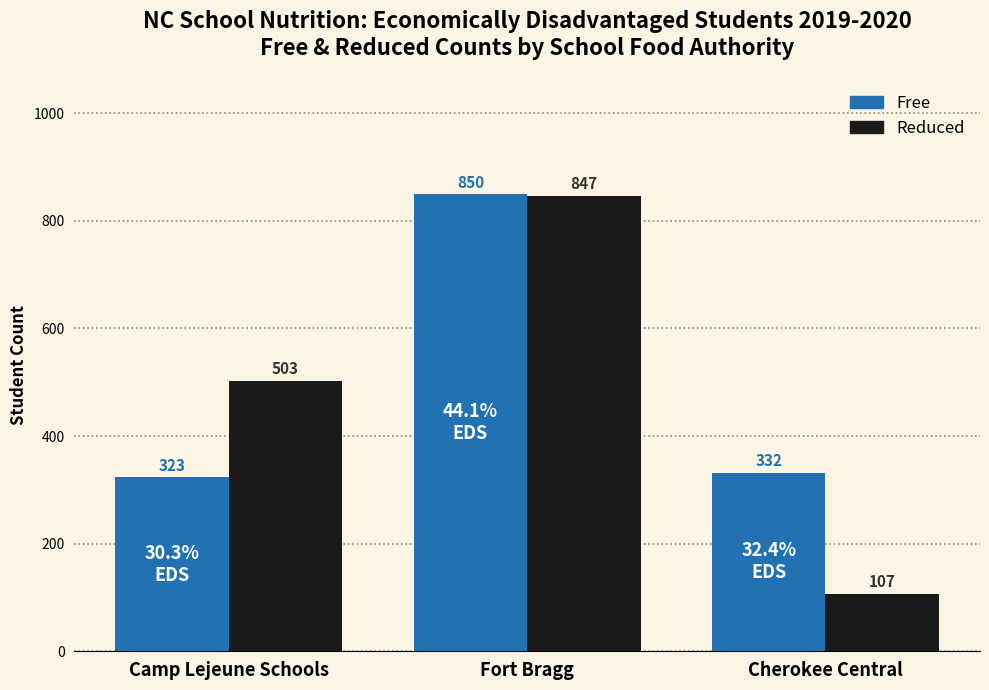

The value of Free at Cherokee Central is 527. True or false?

False